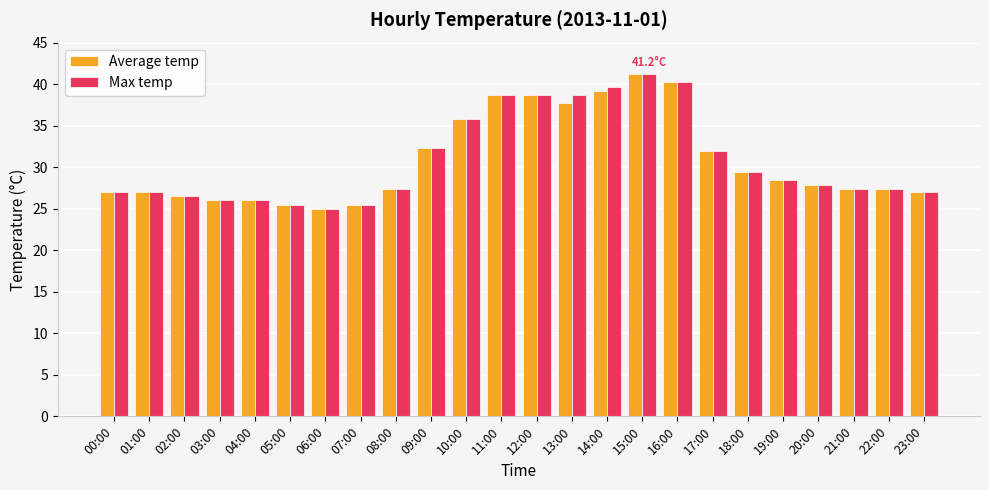

At which category is the sum across all series the highest?

15:00